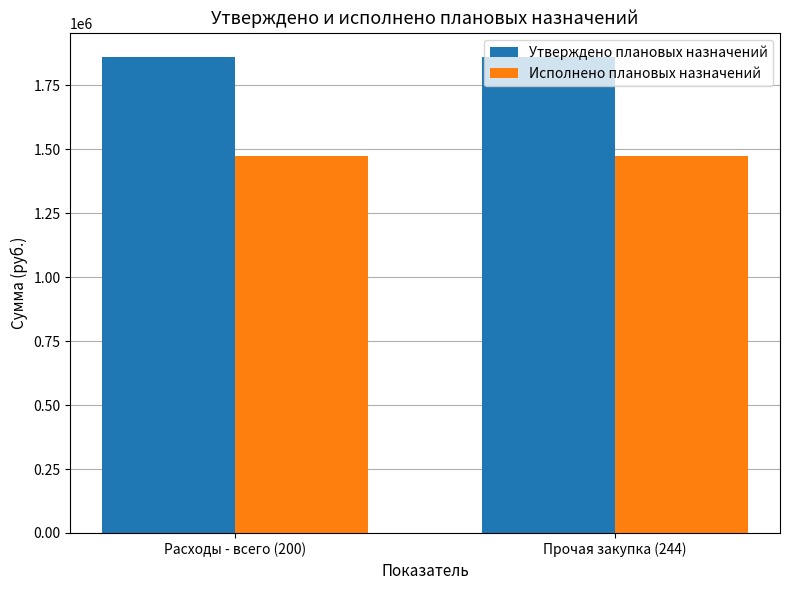

What is the total value across all series at Прочая закупка (244)?

3334956.7